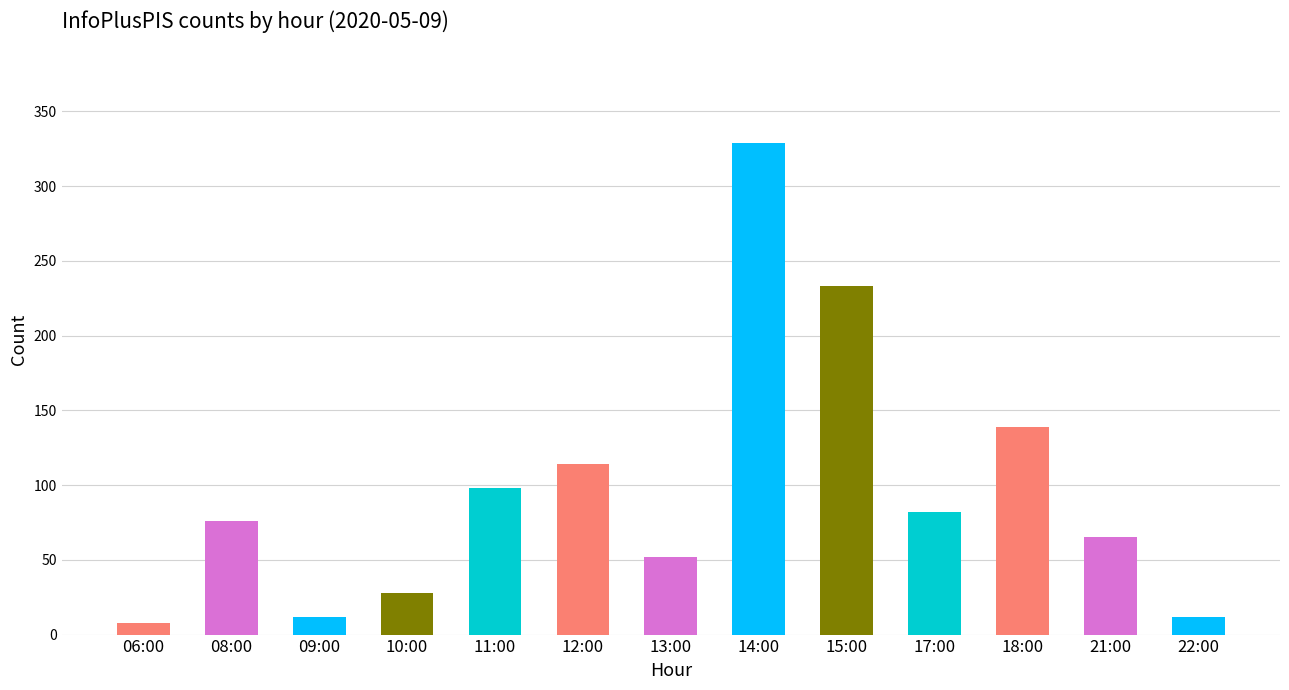

Which label corresponds to the smallest value in the chart?

06:00